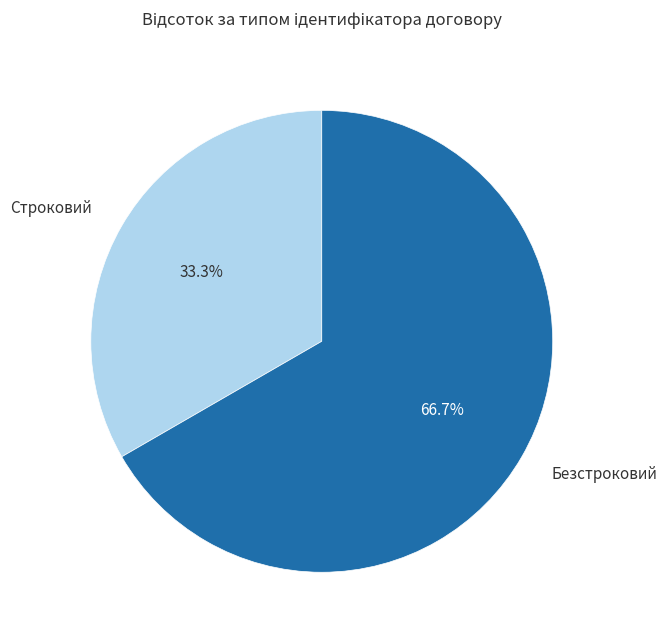

Which has a higher value, Строковий or Безстроковий?

Безстроковий